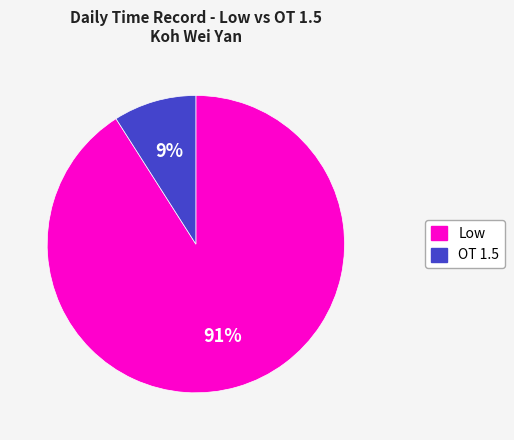

Approximately how many times larger is the value at Low compared to OT 1.5?

10.1